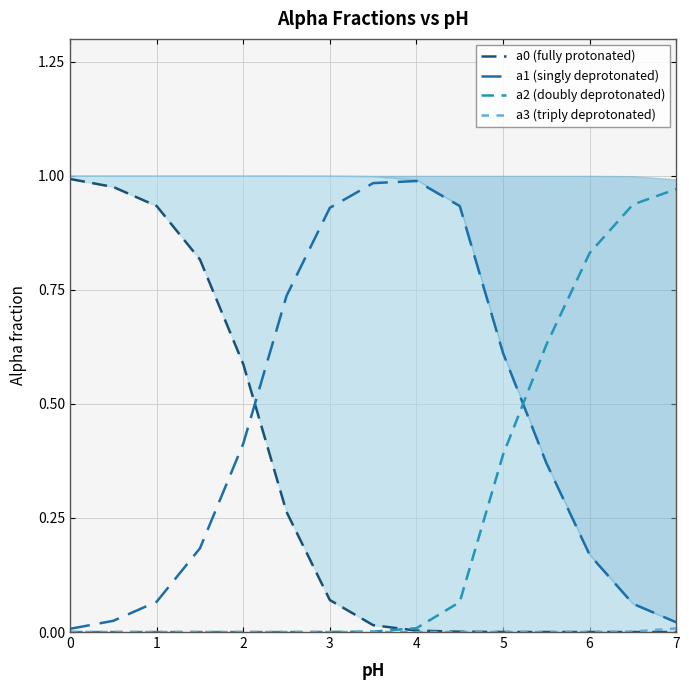

The a1 (singly deprotonated) series shows 0.3 at 6. True or false?

False